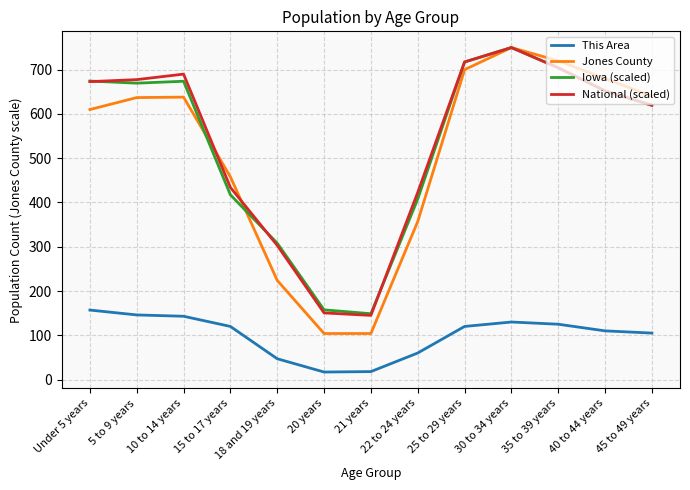

True or false: Jones County and This Area intersect in this chart.

False